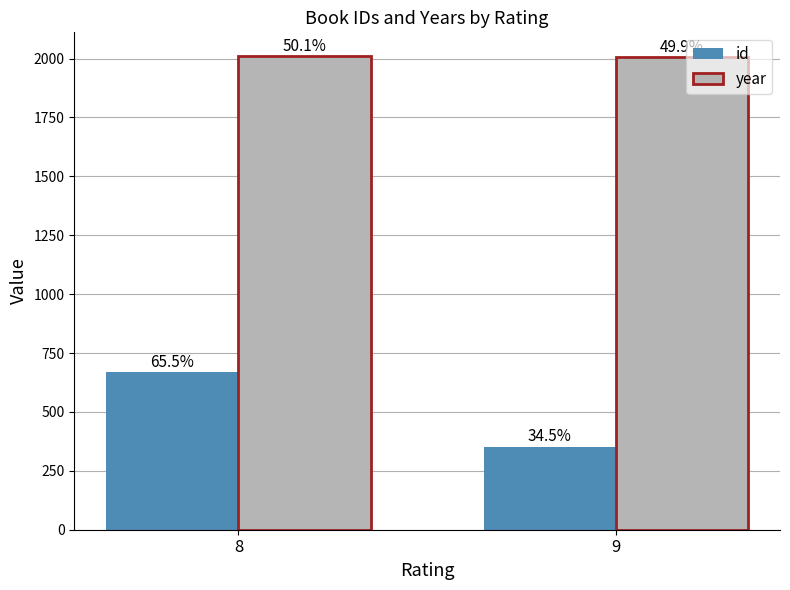

How many bars are there in total?

4